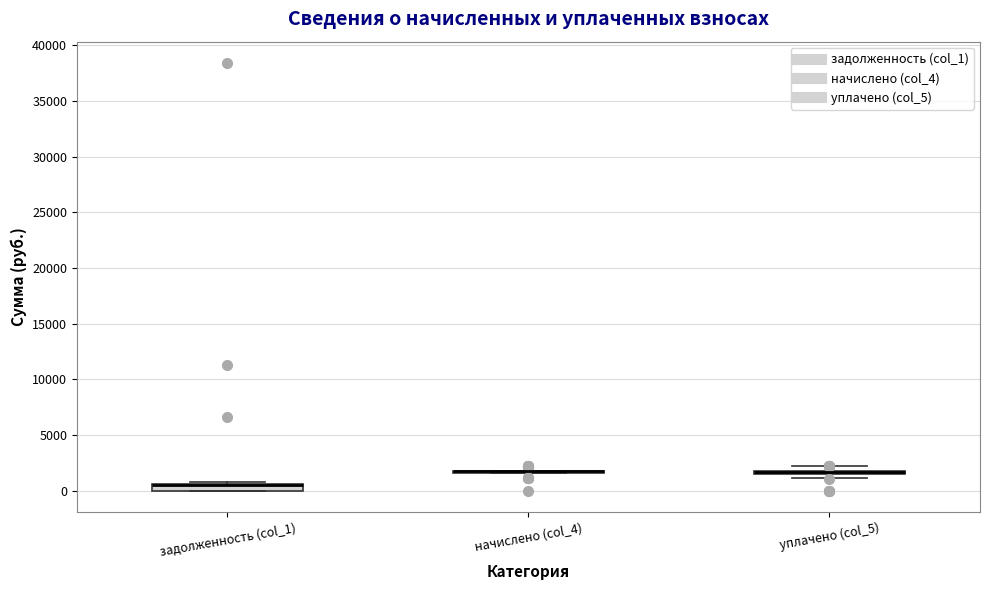

Where is the lower edge of the box for задолженность (col_1) on the y-axis? The values are not printed on the chart, so give them approximately, as read against the axis.

0